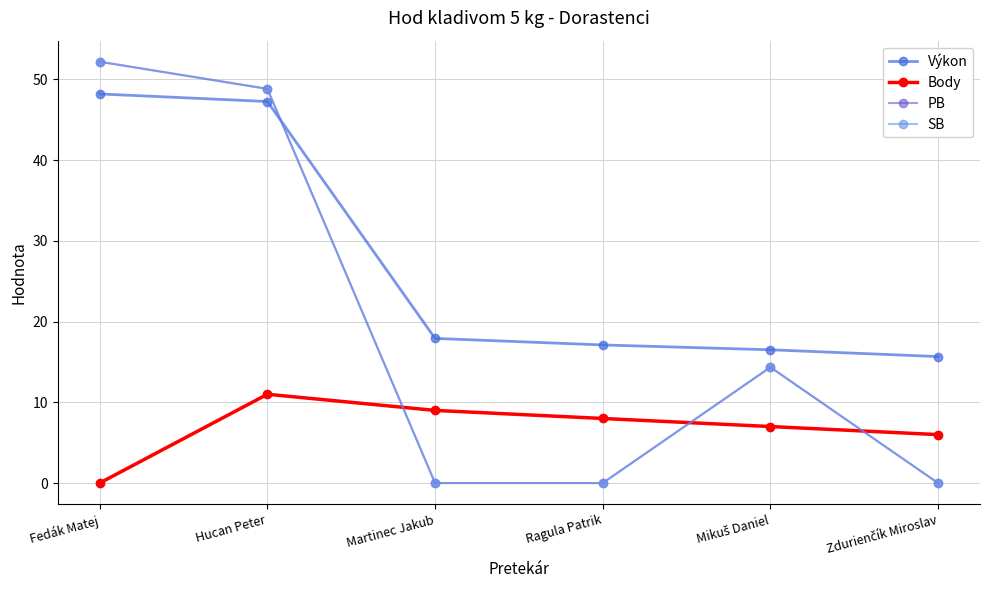

Is this an area chart (filled region under the line)?

No